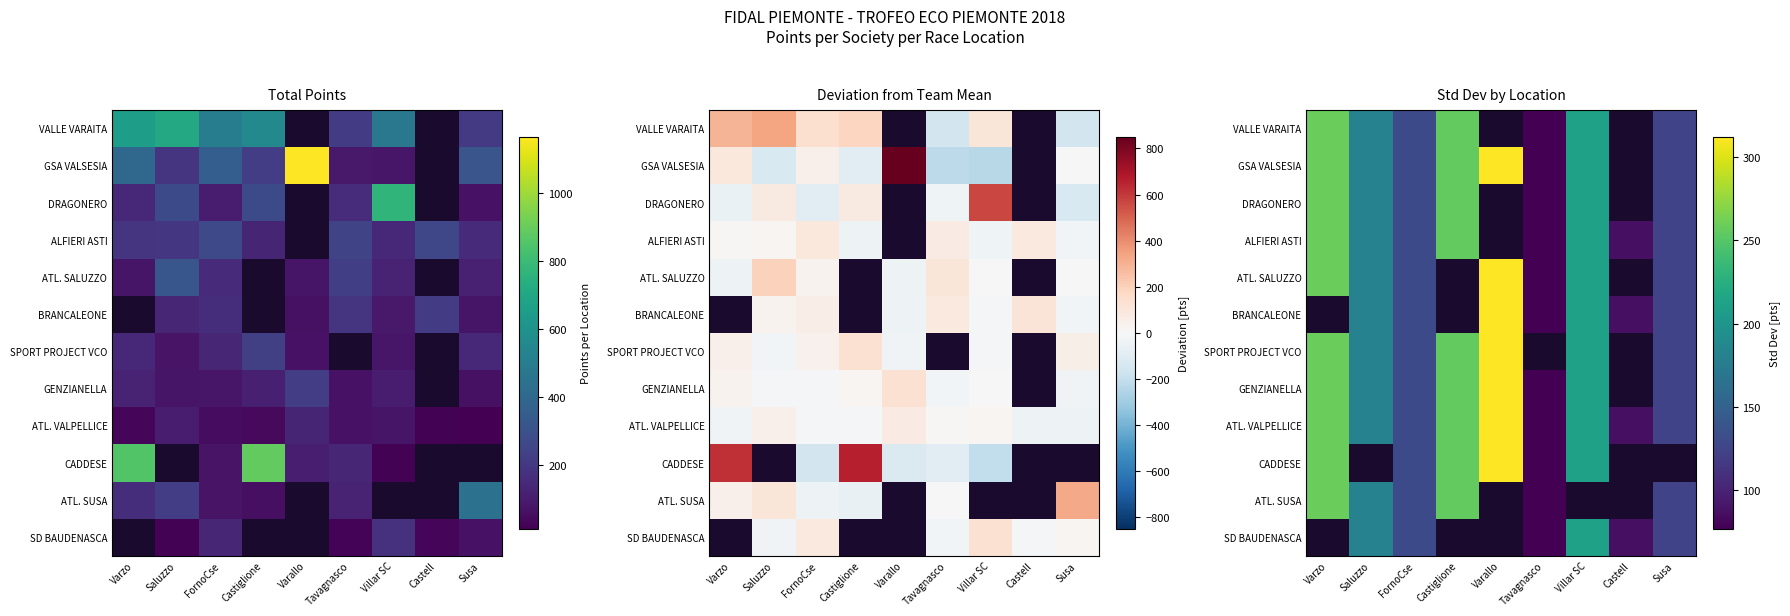

Between Saluzzo and FornoCse, which is larger?

Saluzzo